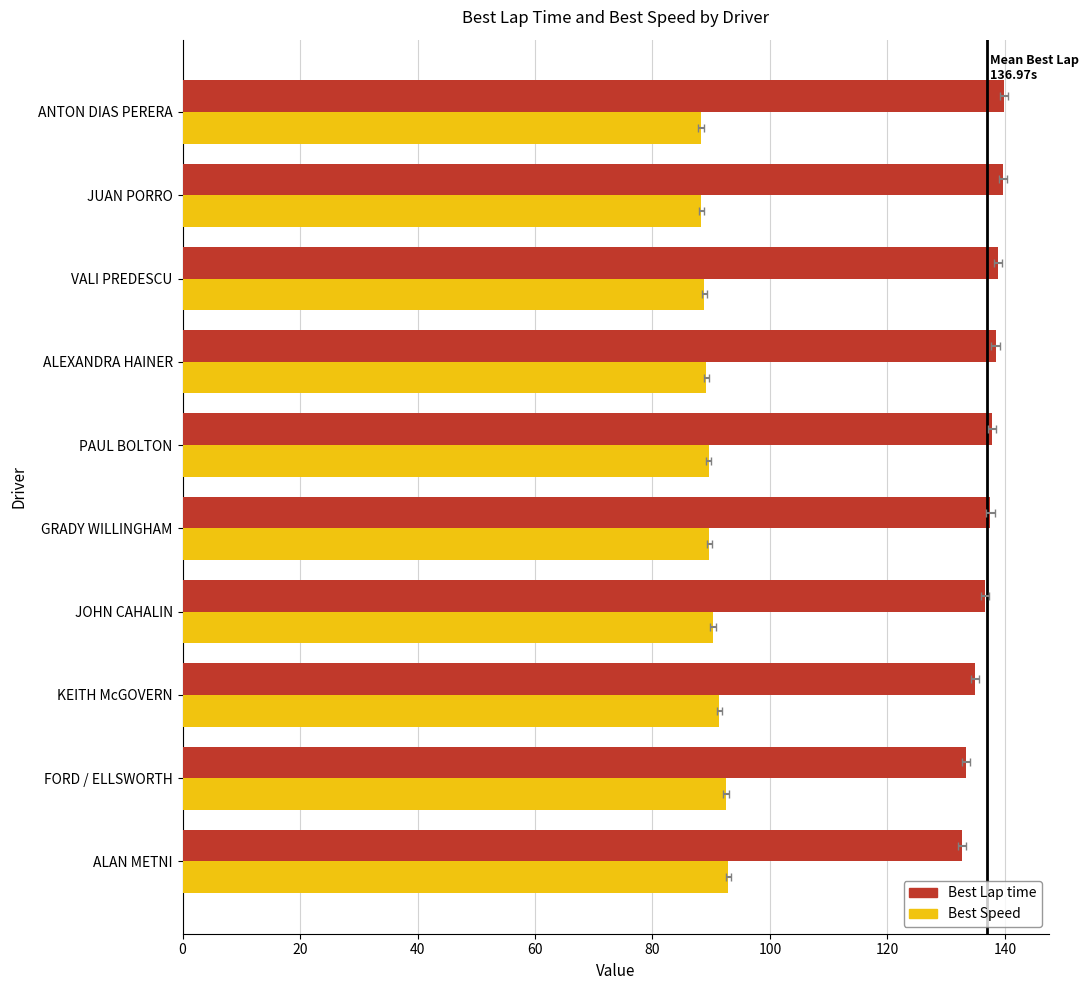

Are the bars grouped side by side (vs. stacked)?

Yes